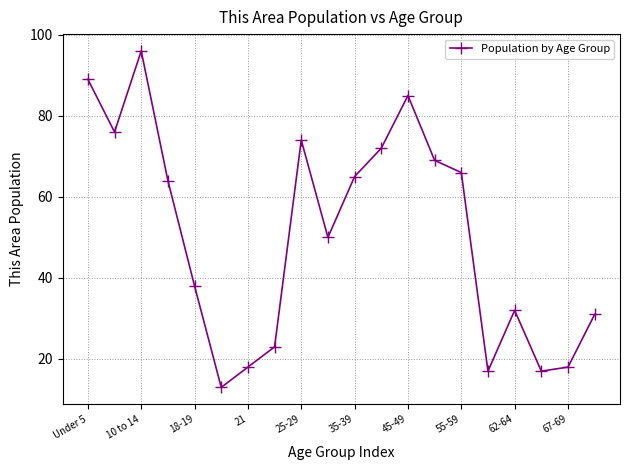

How many data points are less than 64?

10